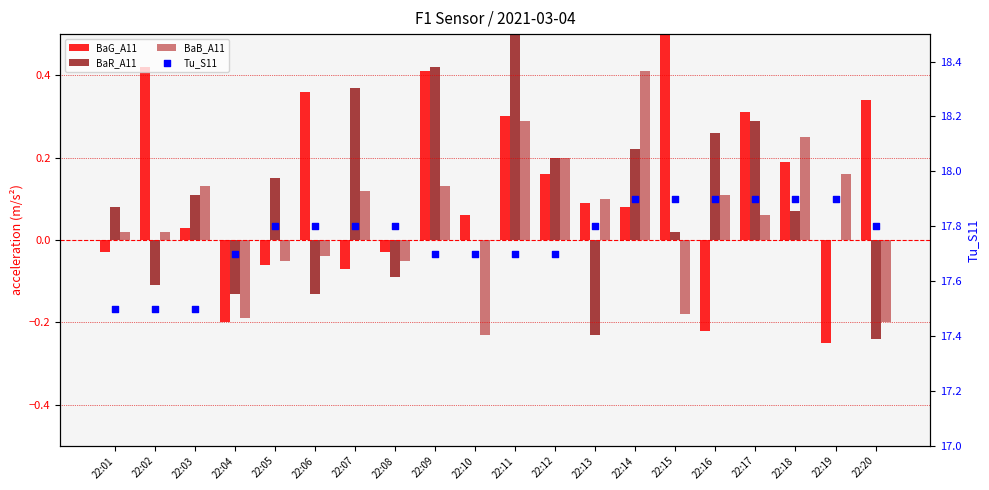

What are all the series names shown in the legend?

BaG_A11, BaR_A11, BaB_A11, Tu_S11